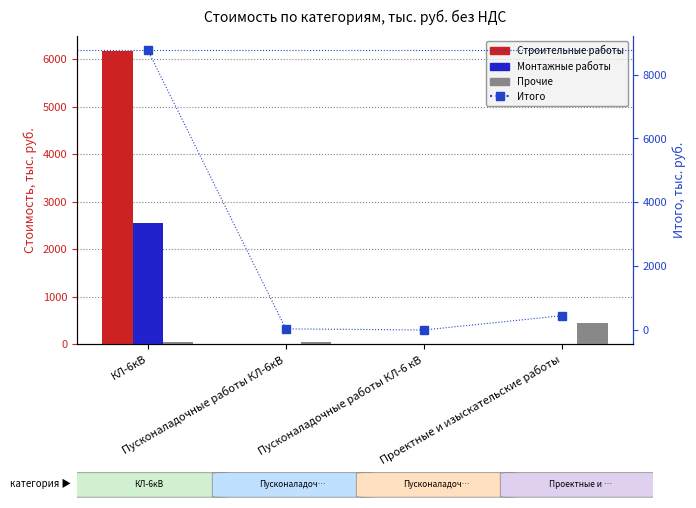

Count the number of categories in the chart.

4